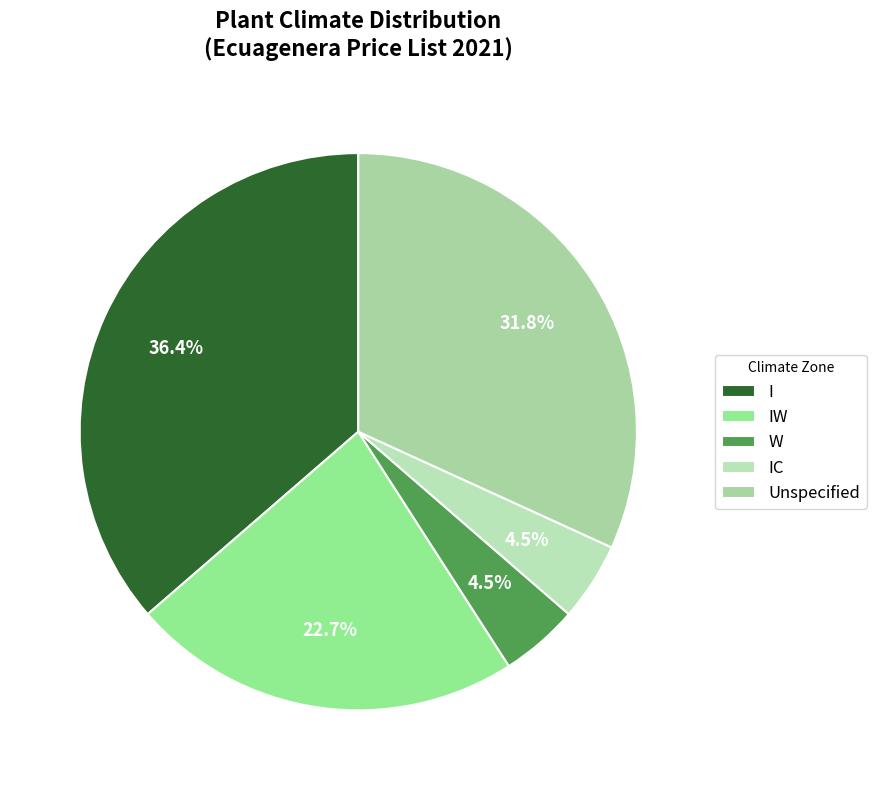

Which category has the smallest portion of the pie?

IC